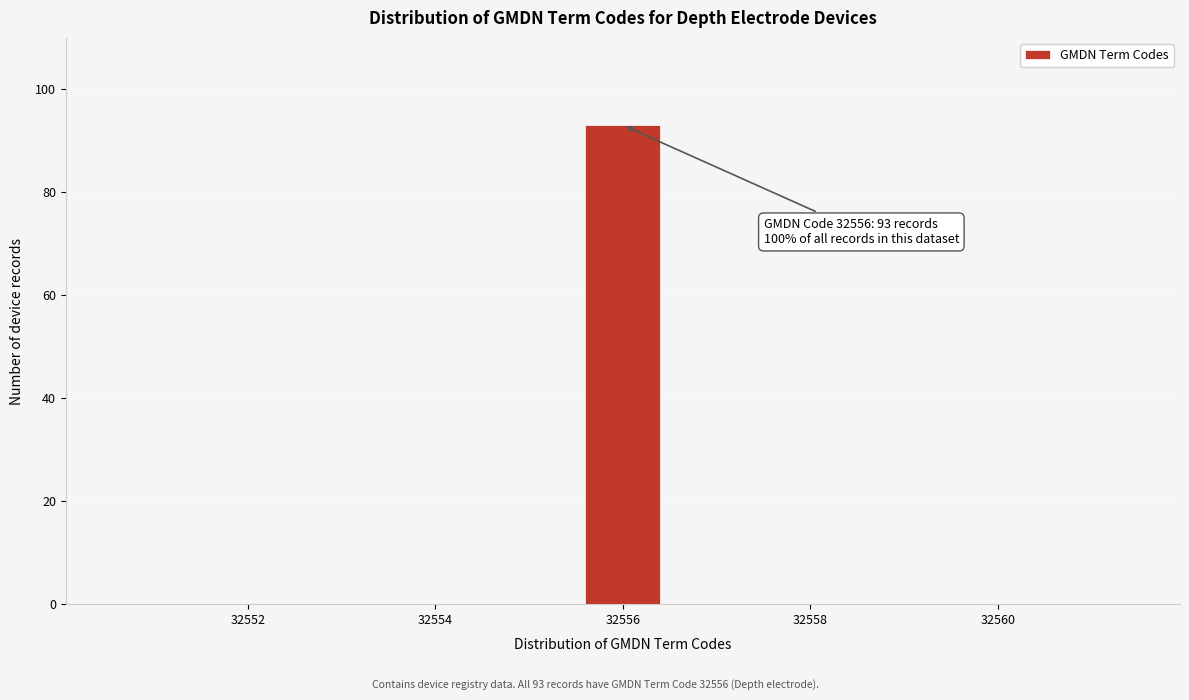

Which range on the x-axis has the tallest bar?

32555.5 to 32556.5